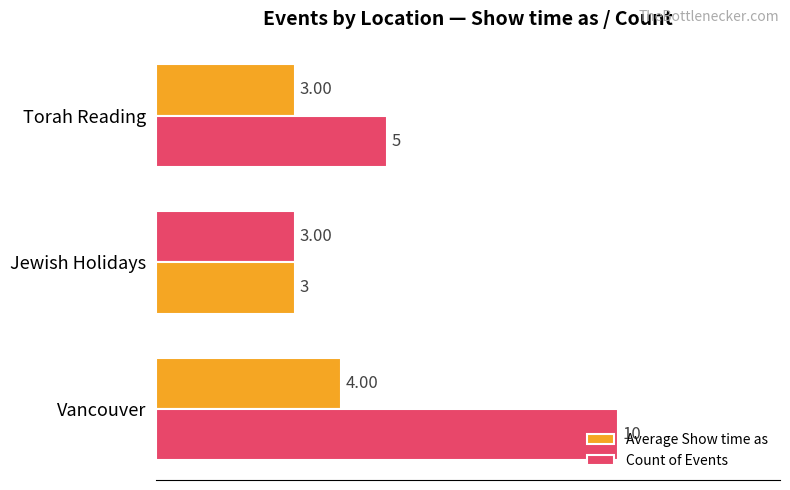

How many categories are shown in the chart?

3